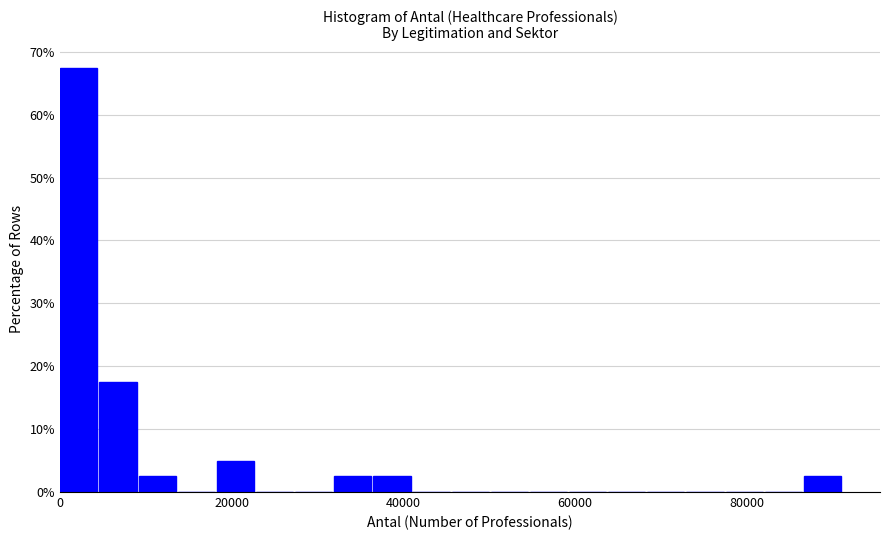

Read against the x-axis, roughly where is the centre of the tallest bar?

2000